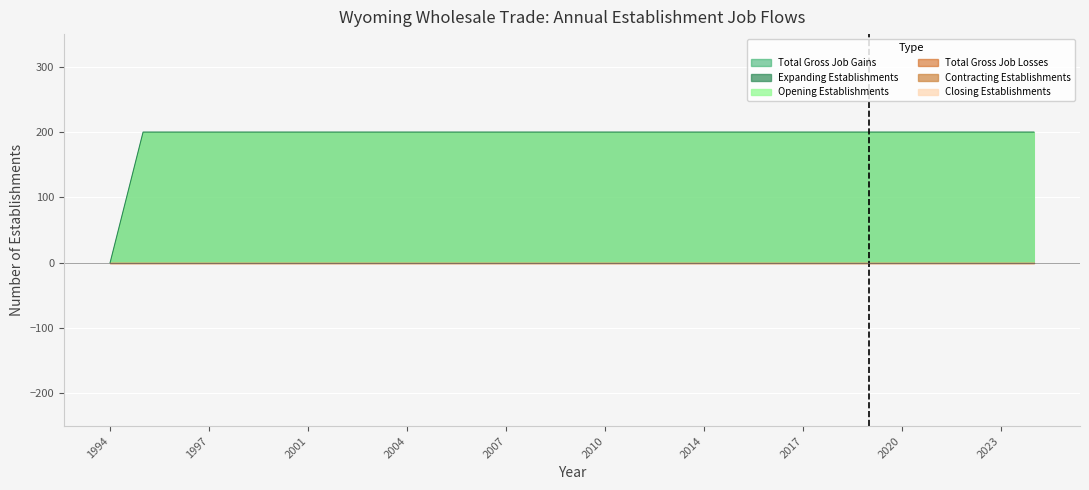

Which series has the largest range (max minus min)?

Total Gross Job Gains